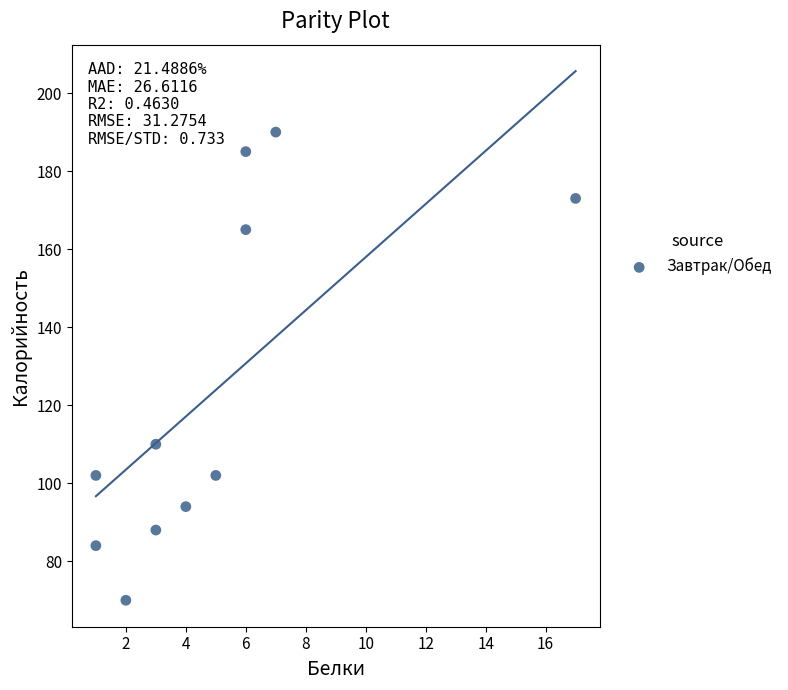

What is the range of Y values (max minus min)?

120